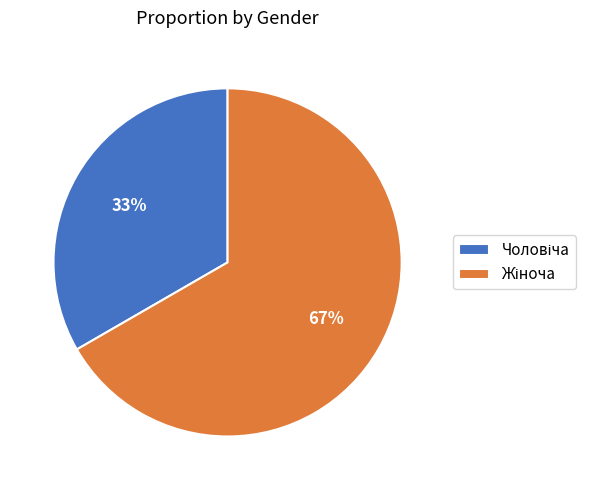

Does any single category account for the majority?

Yes